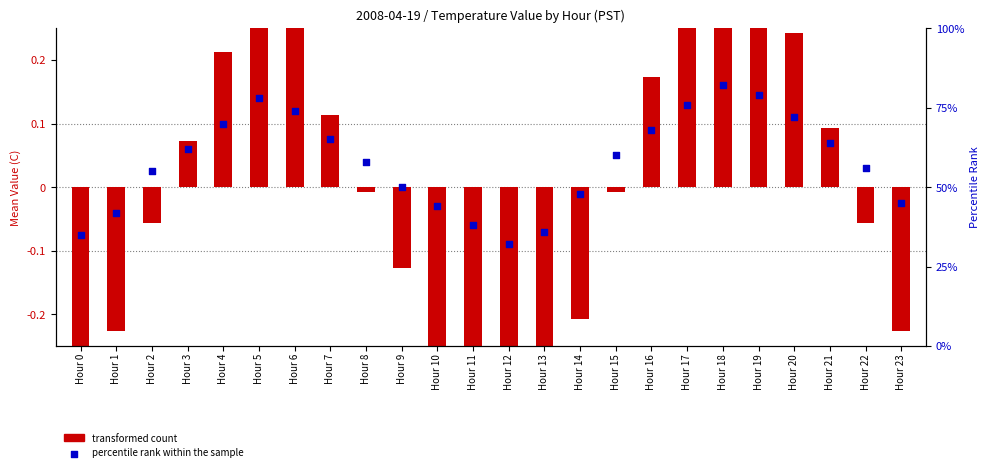

Which series has the largest total across all categories?

percentile rank within the sample